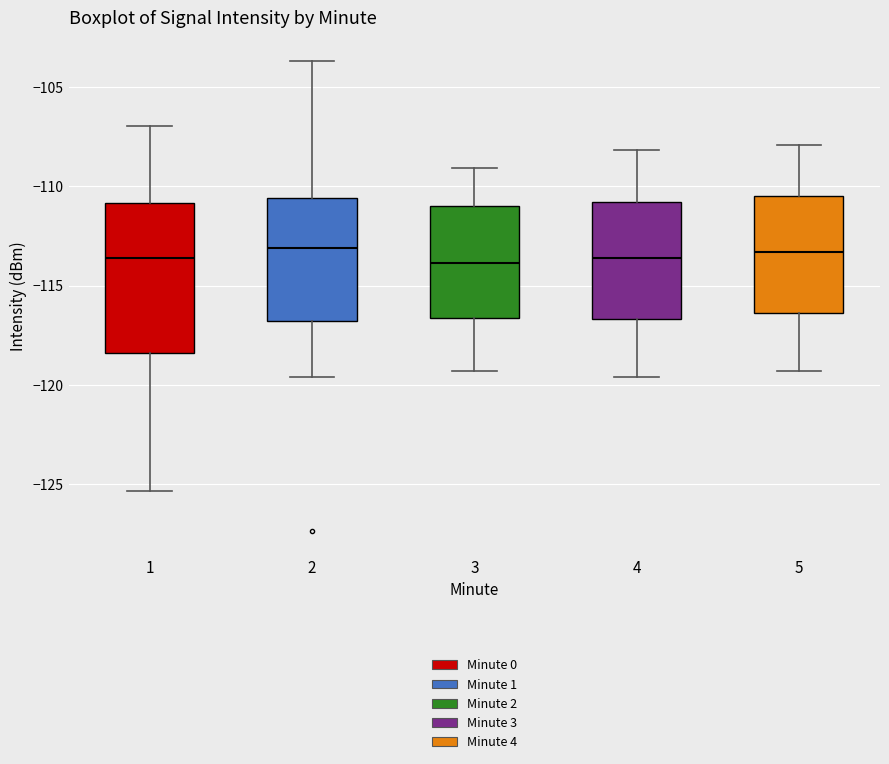

Reading left to right, transcribe this box plot: for each box, give where its median line is, the range the box spans, and where its two whiskers end, as read against the y-axis. The values are not printed on the chart, so give them approximately, as read against the axis.

1: median -113.5, box -118.5 to -111.0, whiskers -125.5 to -107.0
2: median -113.0, box -117.0 to -110.5, whiskers -119.5 to -103.5
3: median -114.0, box -116.5 to -111.0, whiskers -119.5 to -109.0
4: median -113.5, box -116.5 to -111.0, whiskers -119.5 to -108.0
5: median -113.5, box -116.5 to -110.5, whiskers -119.5 to -108.0